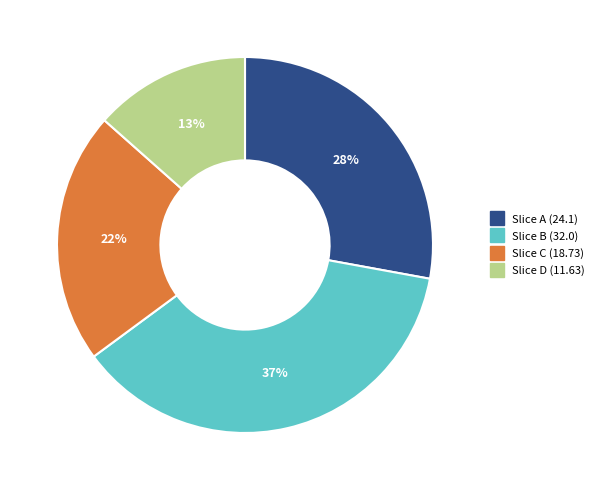

To the nearest percent, what is the average slice percentage?

25%